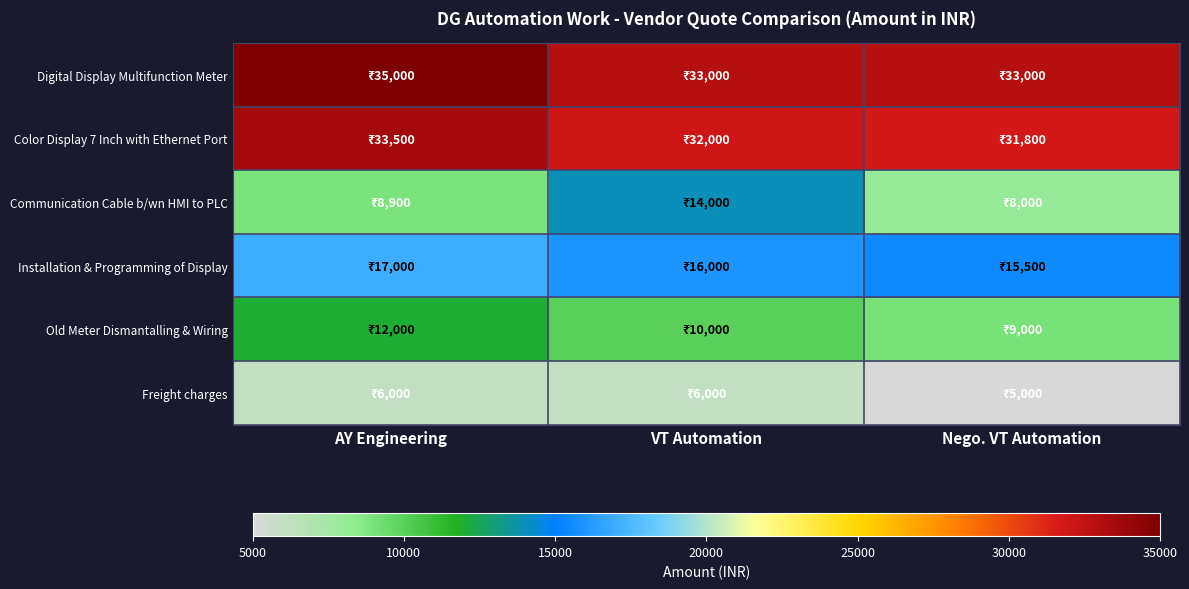

Between VT Automation and Nego. VT Automation, which series saw the biggest shift?

Communication Cable b/wn HMI to PLC